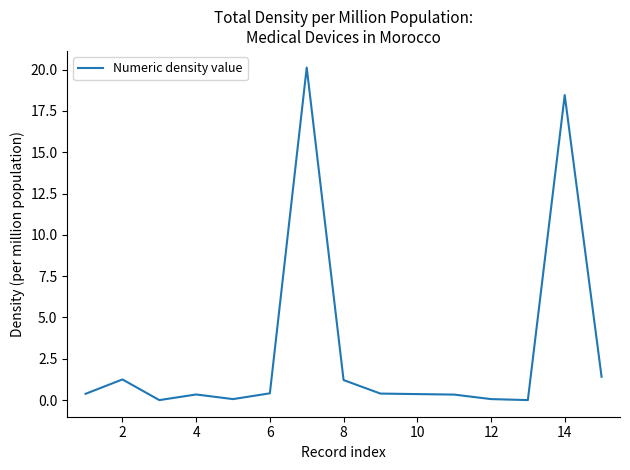

What is the greatest value displayed?

20.1